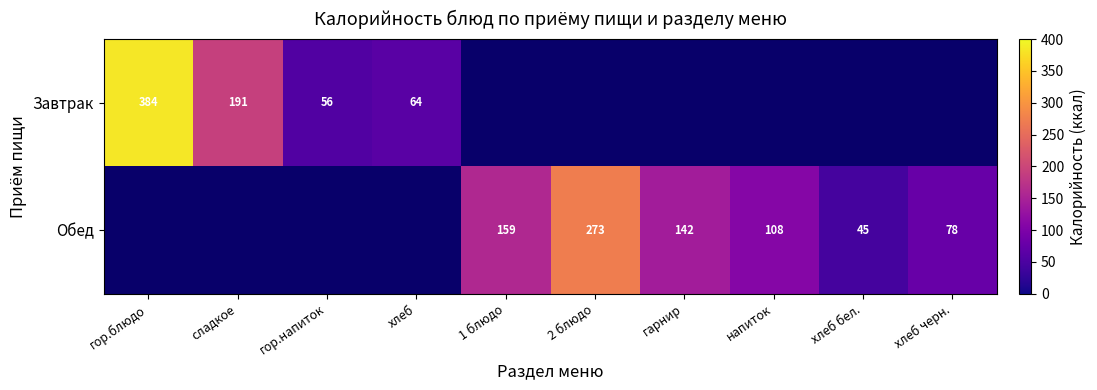

True or false: Завтрак has a value of 56 at гор.напиток.

True